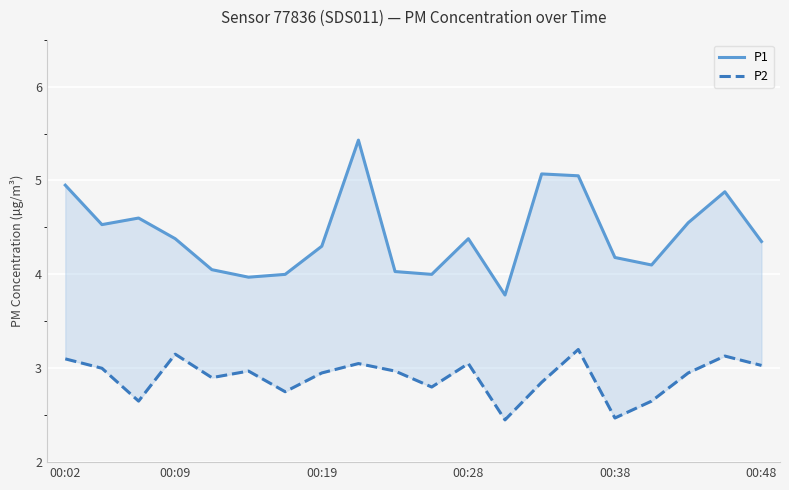

What is the difference between the second highest and minimum values in the P1 series?

1.3